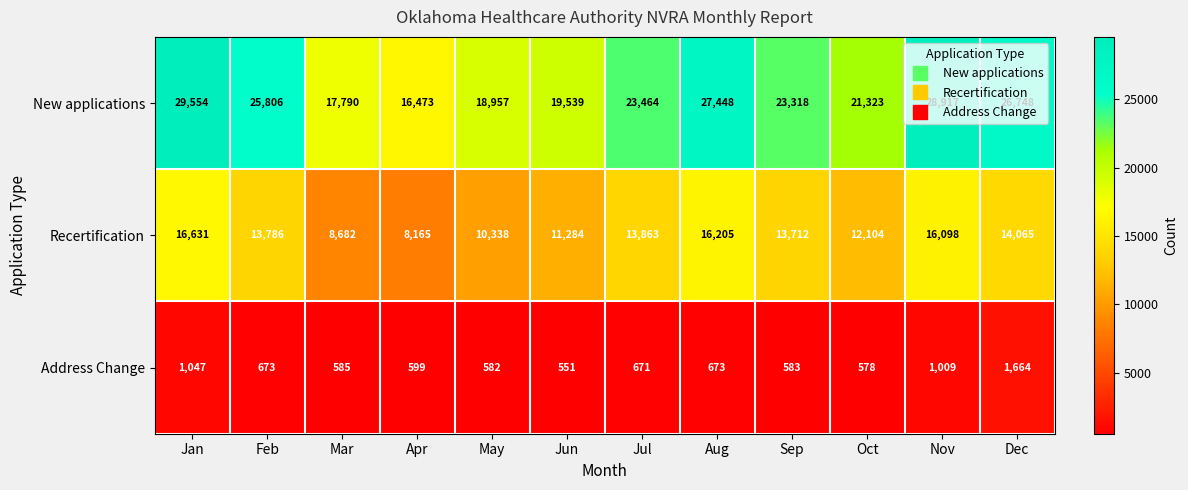

At which category is the sum across all series the highest?

Jan